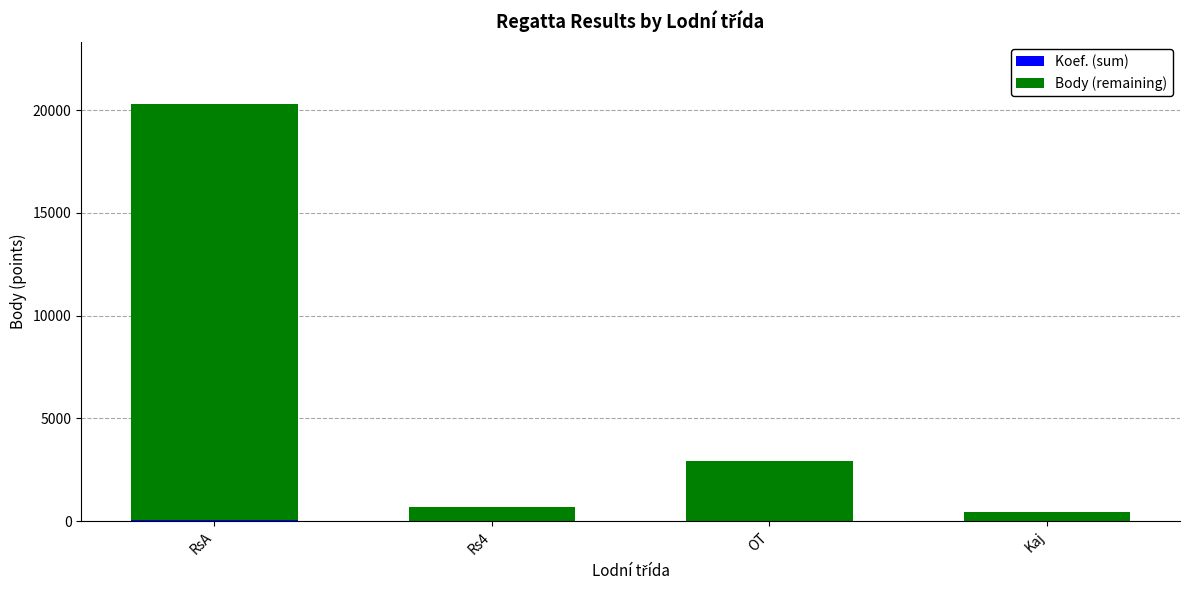

Are the bars grouped side by side (vs. stacked)?

No